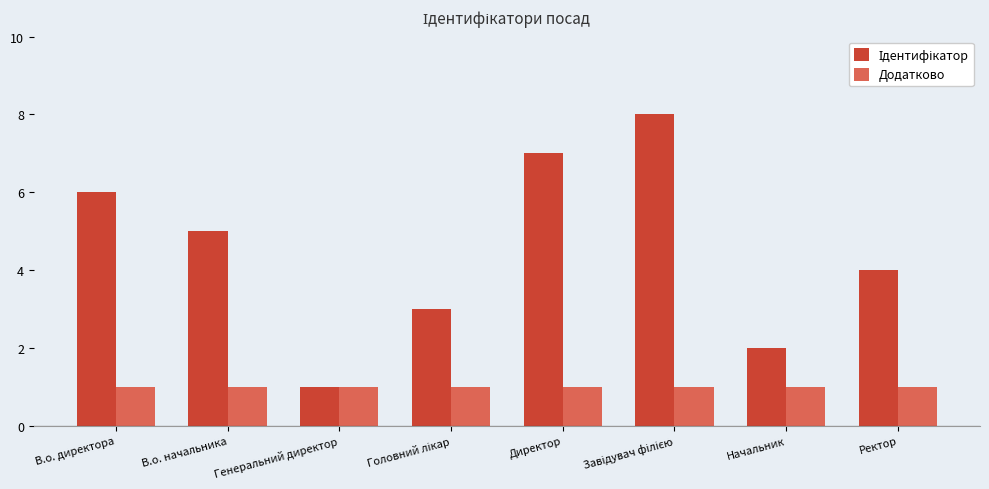

What is the spread (max minus min) of values at Директор?

6